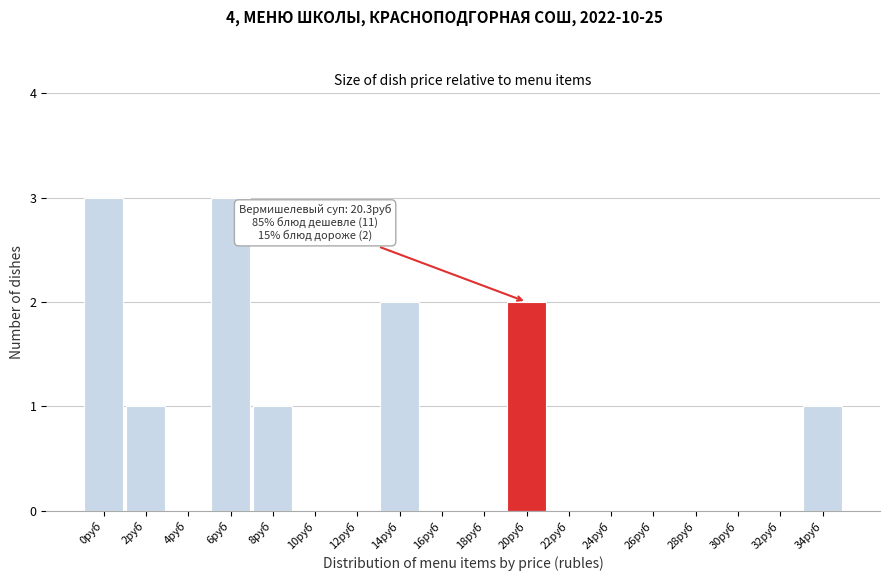

Reading left to right, what are all the values shown in this chart?

0руб=3	2руб=1	4руб=0	6руб=3	8руб=1	10руб=0	12руб=0	14руб=2	16руб=0	18руб=0	20руб=2	22руб=0	24руб=0	26руб=0	28руб=0	30руб=0	32руб=0	34руб=1